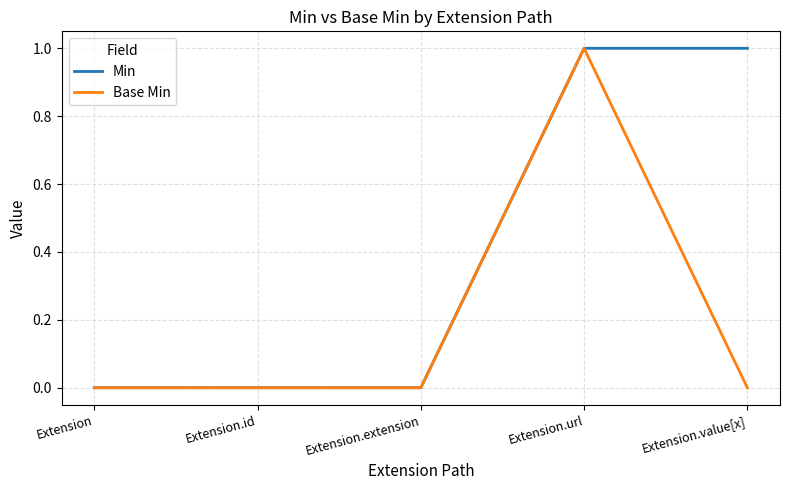

Is it true that Min equals 1 at Extension.value[x]?

True